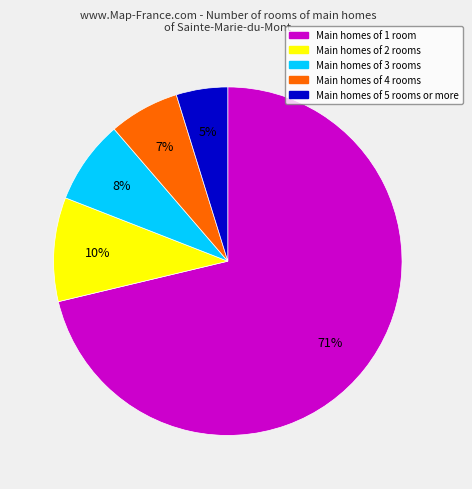

Is there any slice that represents more than half of the pie?

Yes